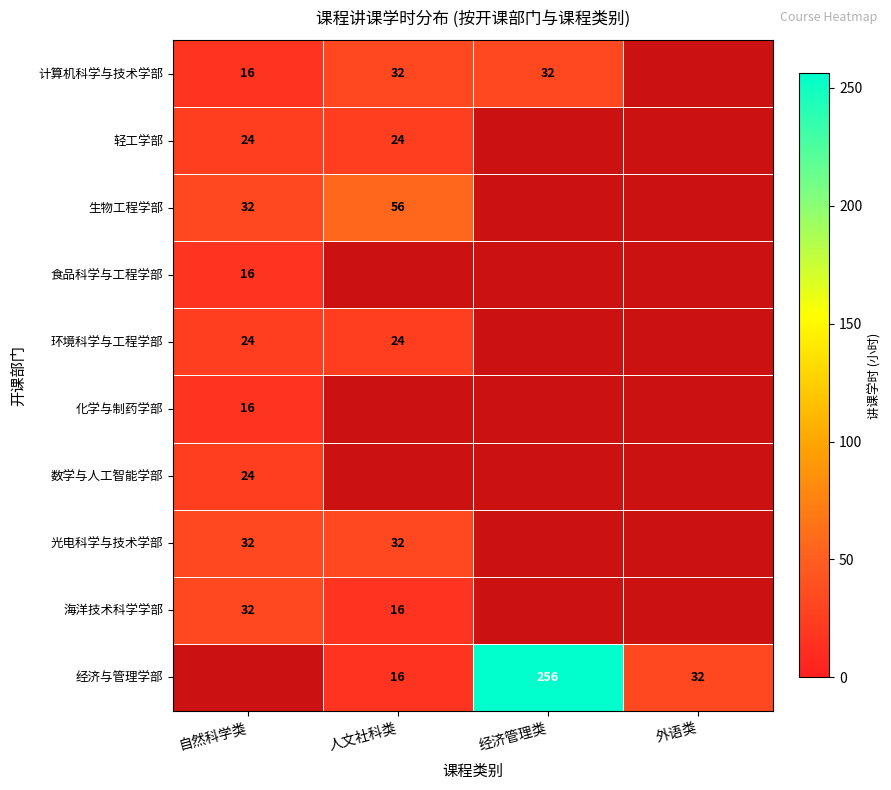

The value of 经济与管理学部 at 外语类 is 32. True or false?

True